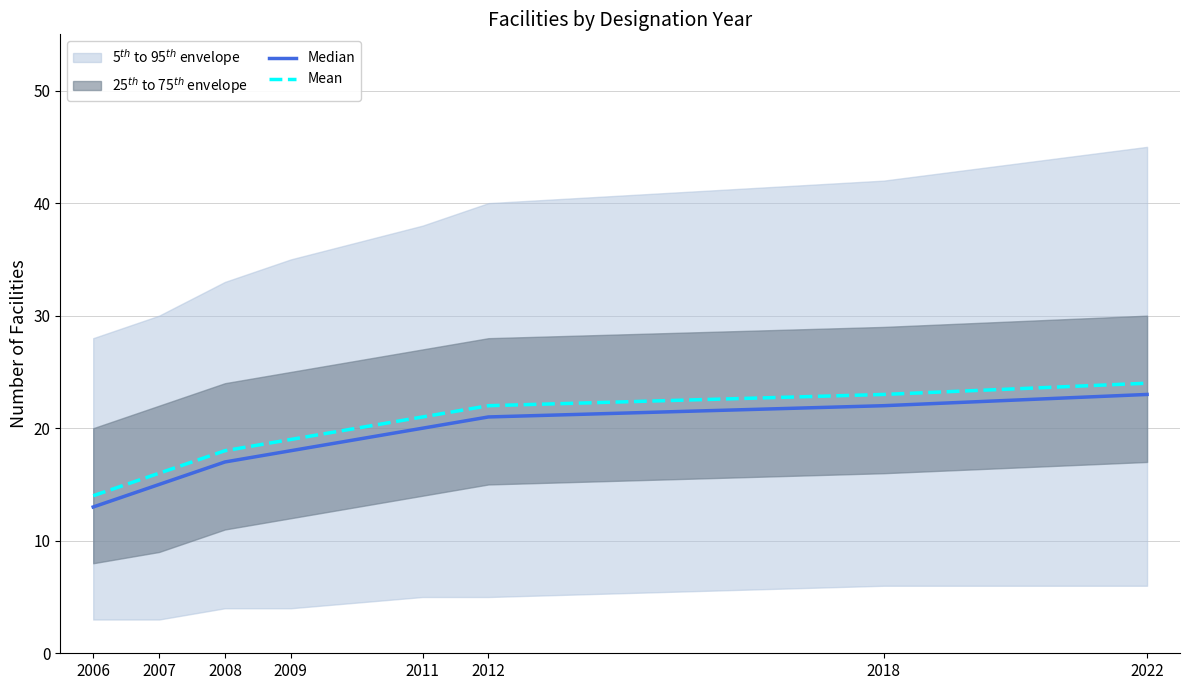

List the series in order of their peak value, highest first.

Mean, Median